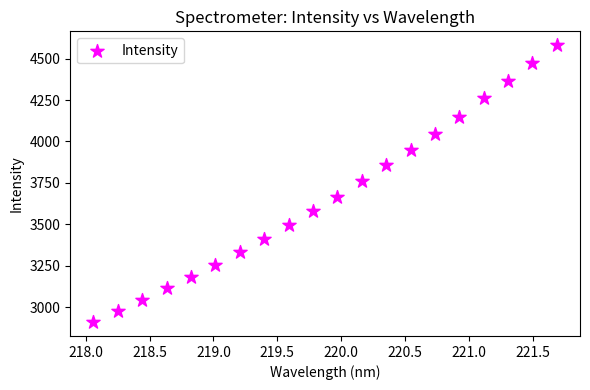

What is the range of Y values (max minus min)?

1672.6